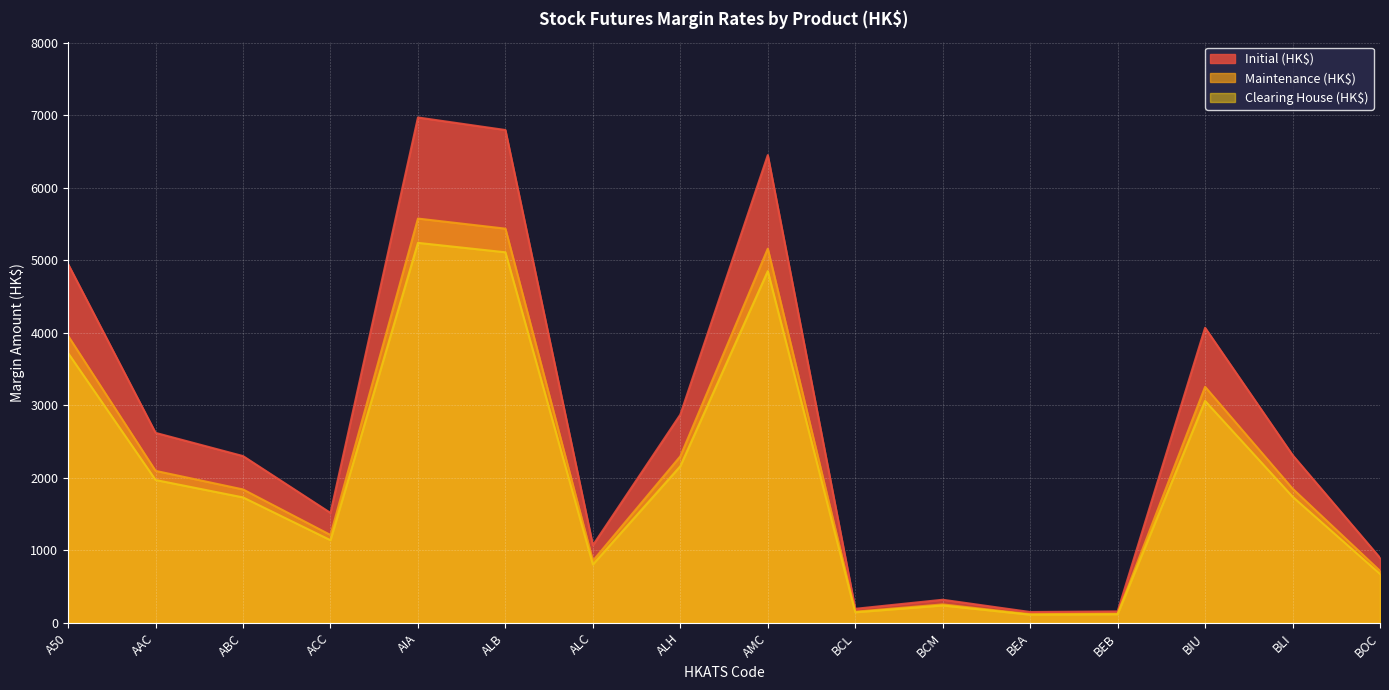

What is the value of the Maintenance (HK$) point at the 5th from the left?

5575